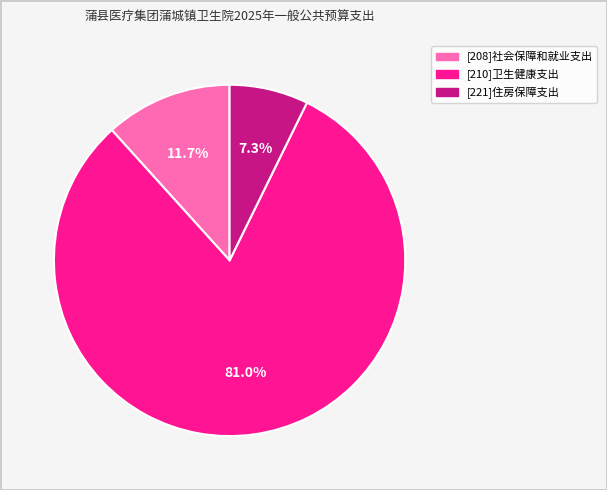

To the nearest percent, what is the average slice percentage?

33%